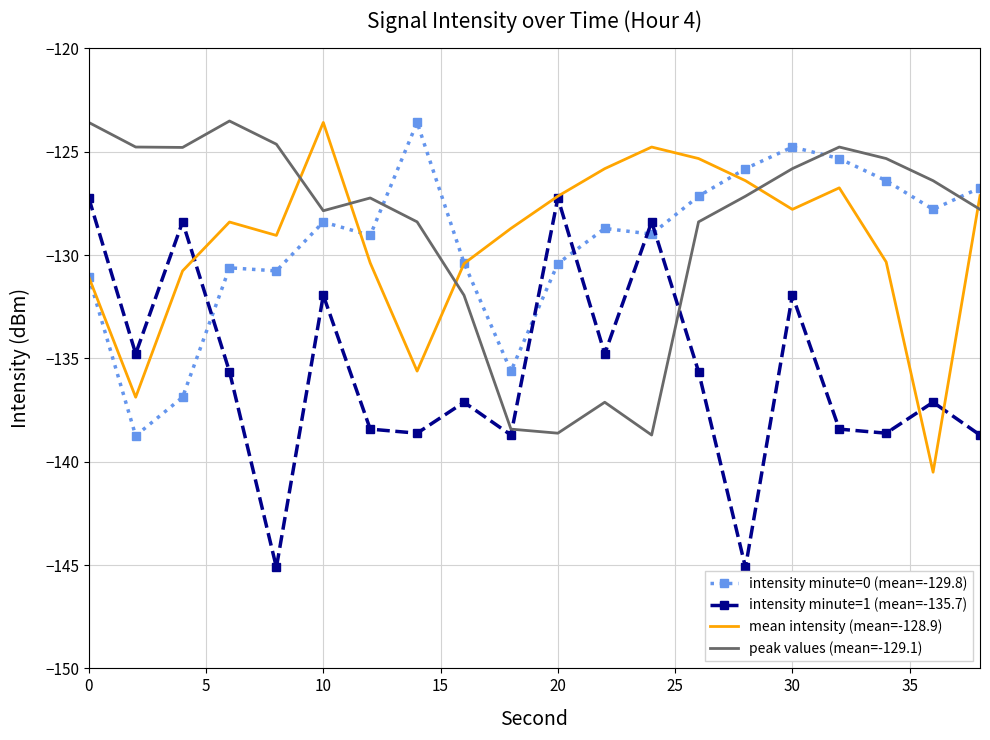

What is the maximum value for peak values (mean=-129.1)?

-123.5